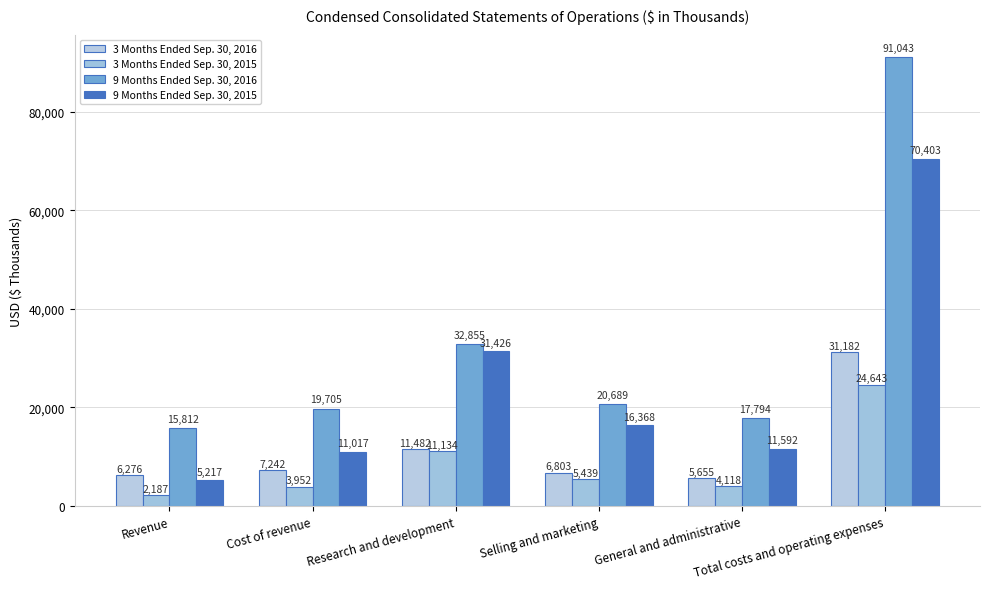

How many categories are shown in the chart?

6